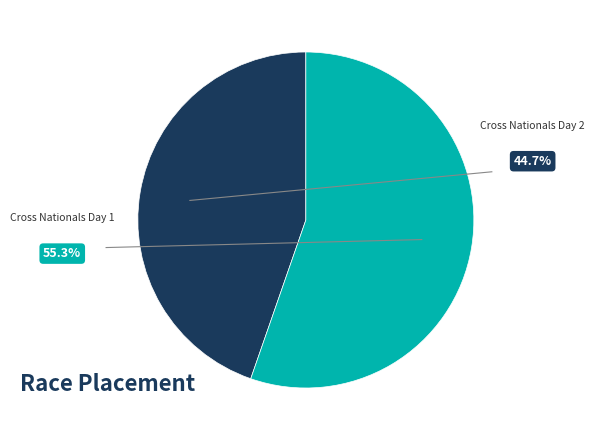

How much of the chart is everything except Cross Nationals Day 1?

44.7%